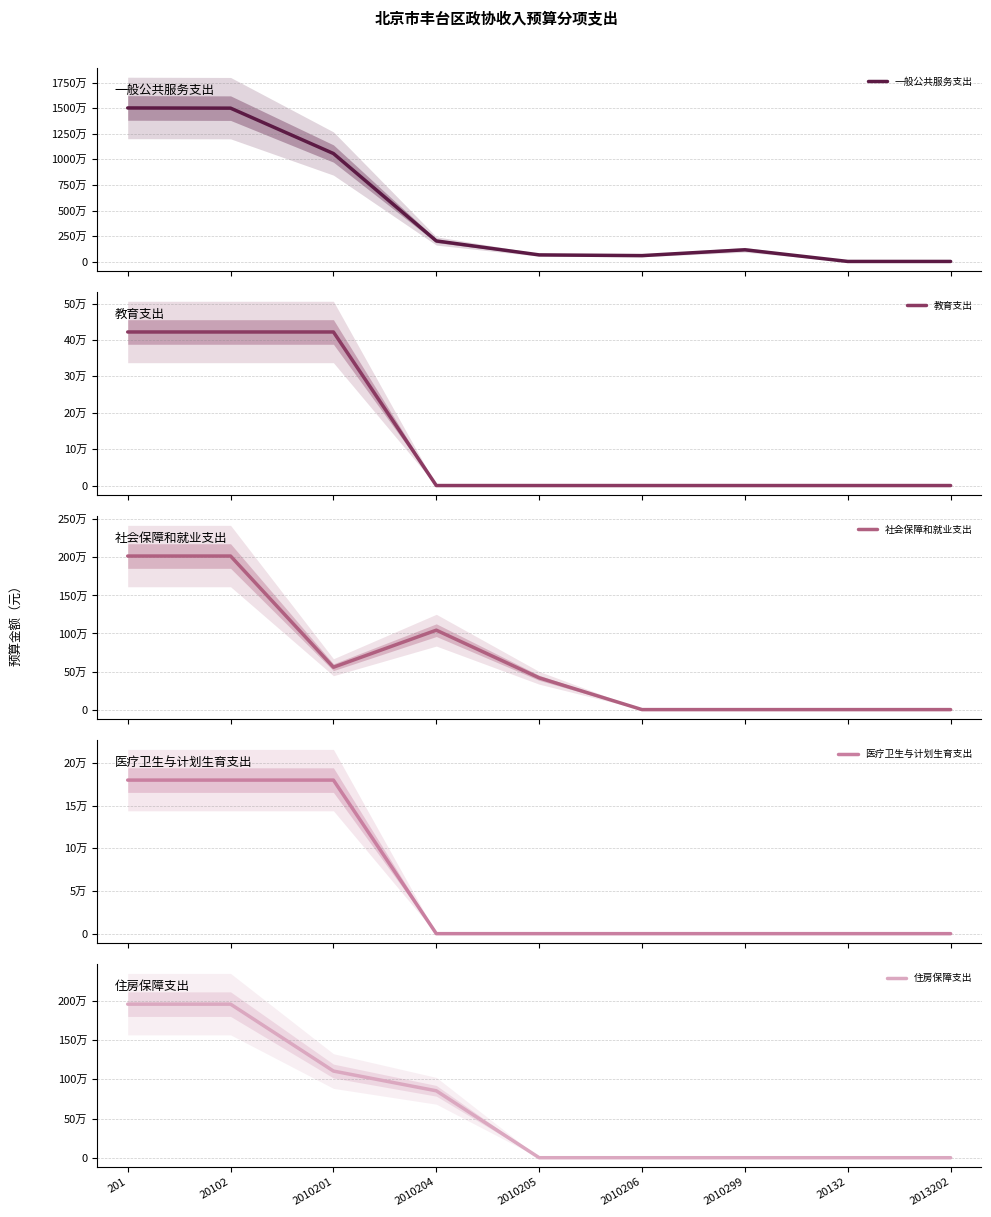

Does the chart have visible grid lines?

Yes